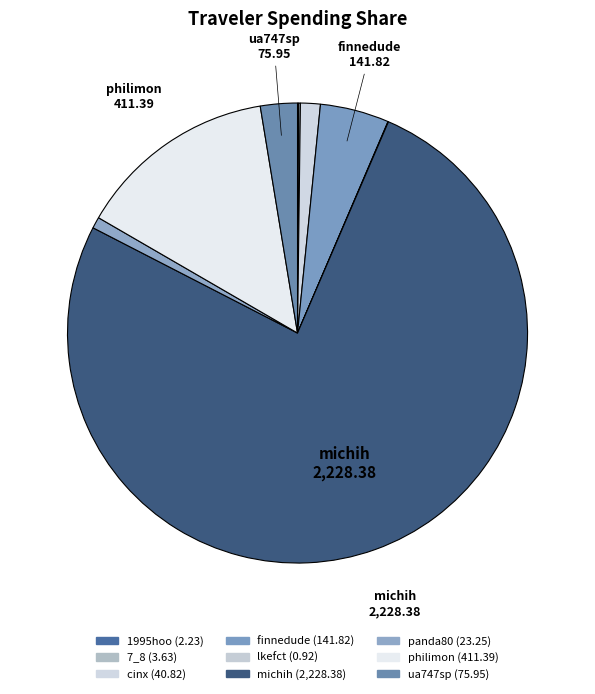

What is the smallest slice in the pie chart?

lkefct